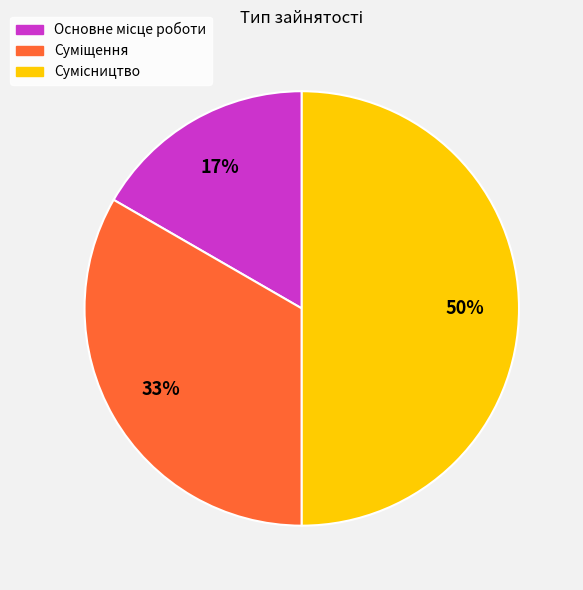

How many slices are in this pie chart?

3